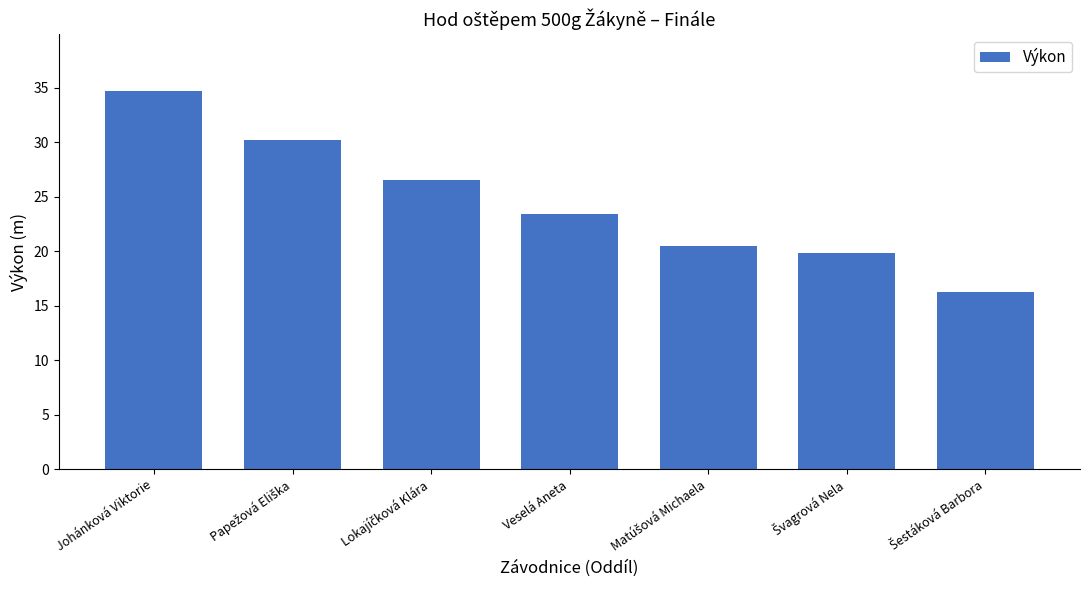

The chart shows a value of 48.6 at Johánková Viktorie. True or false?

False